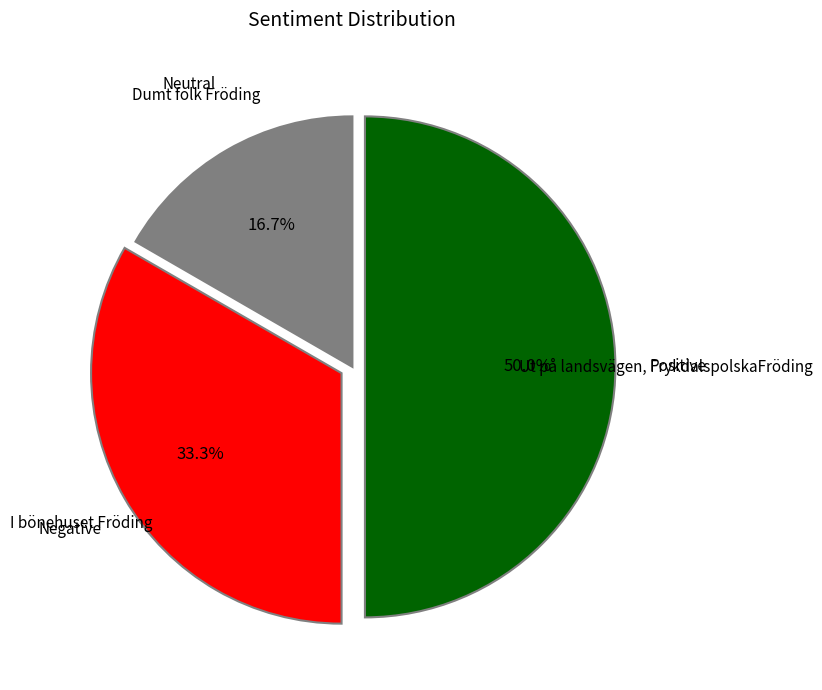

What is the smallest slice in the pie chart?

Dumt folk Fröding